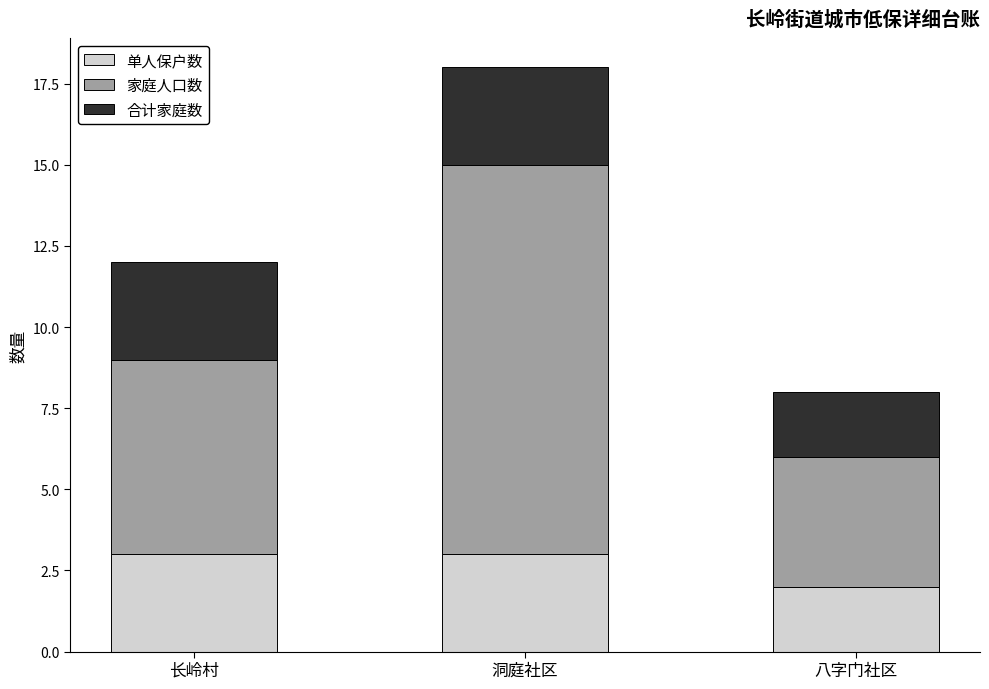

What is the total value across all series at 八字门社区?

8